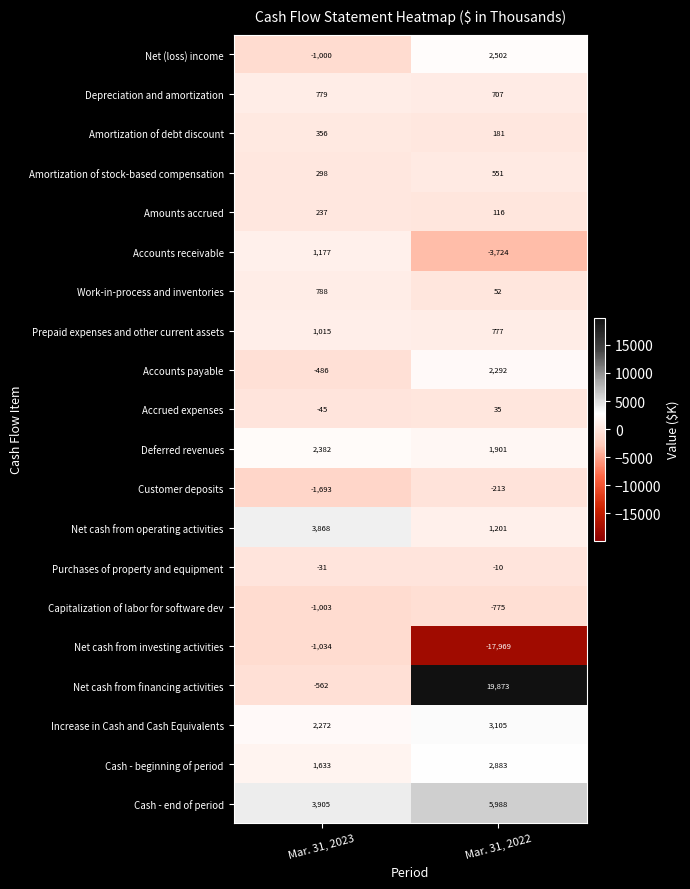

Rank the series by their maximum value, from highest to lowest.

Net cash from financing activities, Cash - end of period, Net cash from operating activities, Increase in Cash and Cash Equivalents, Cash - beginning of period, Net (loss) income, Deferred revenues, Accounts payable, Accounts receivable, Prepaid expenses and other current assets, Work-in-process and inventories, Depreciation and amortization, Amortization of stock-based compensation, Amortization of debt discount, Amounts accrued, Accrued expenses, Purchases of property and equipment, Customer deposits, Capitalization of labor for software dev, Net cash from investing activities